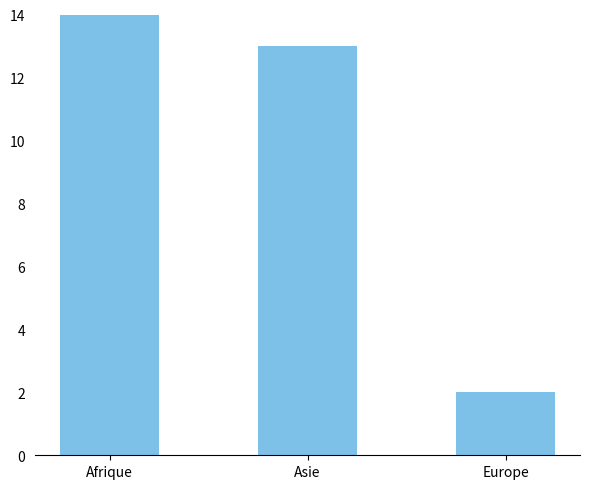

Count the values in the range 2 to 22.

3